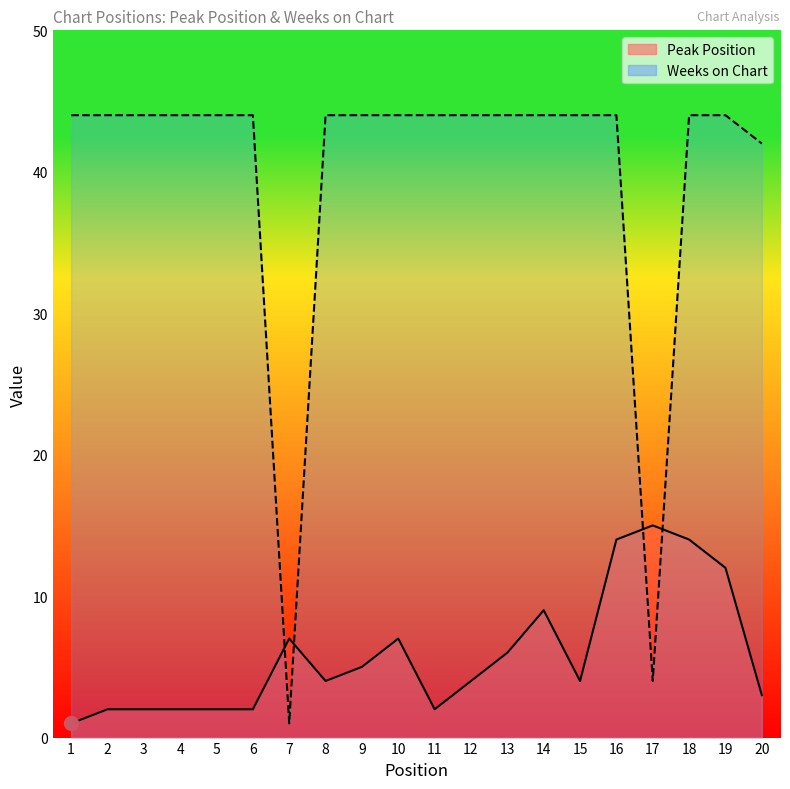

Which series has the largest total across all categories?

Weeks on Chart